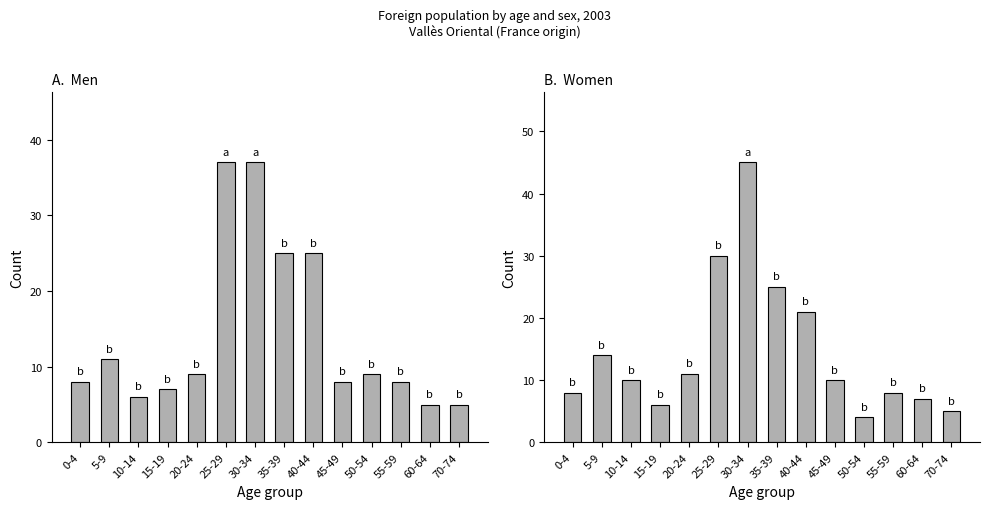

Does the chart contain stacked bars?

No